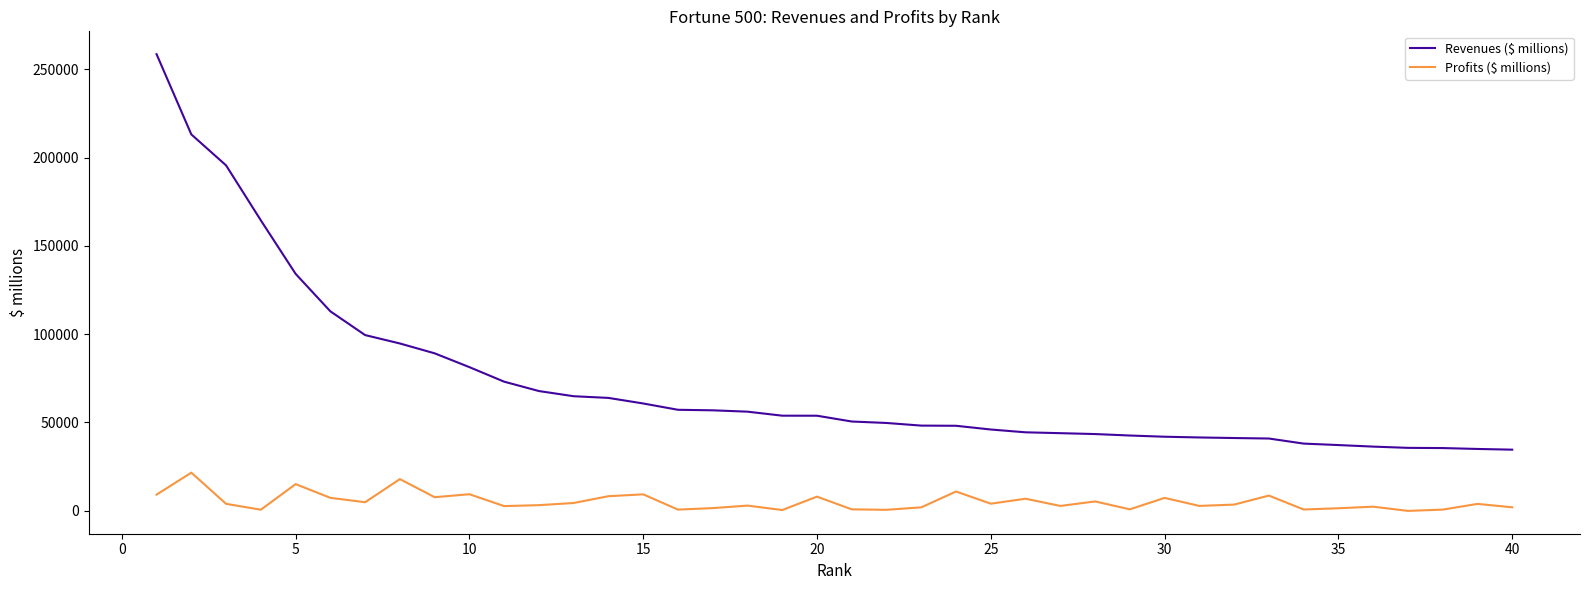

What is the greatest value displayed?

258681.0